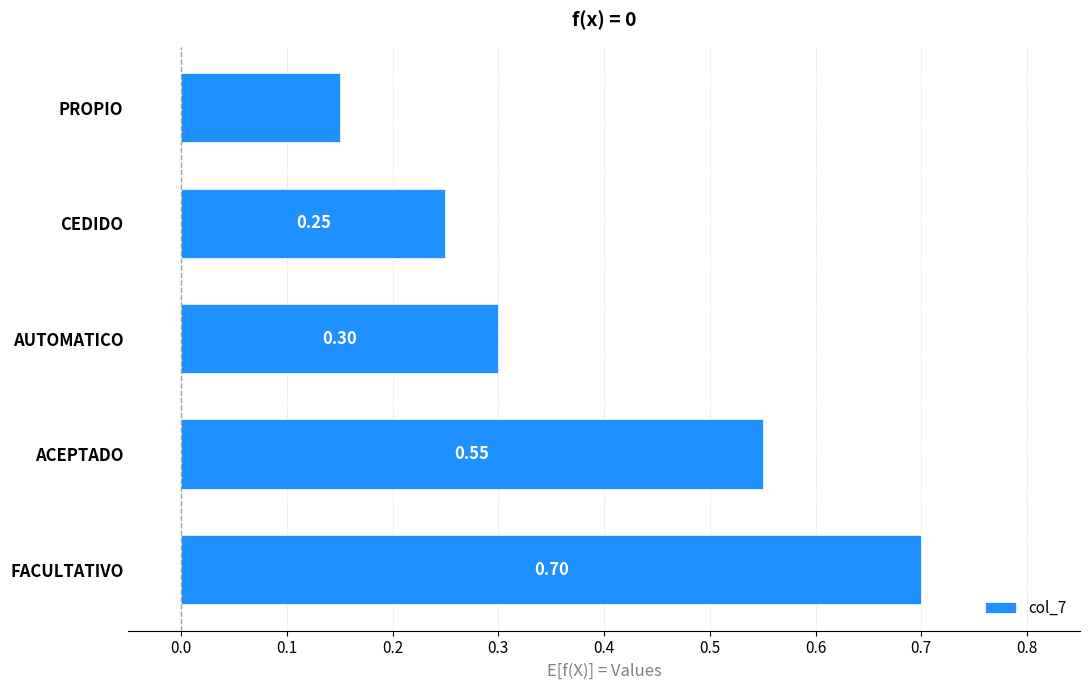

How many bars are there in total?

5